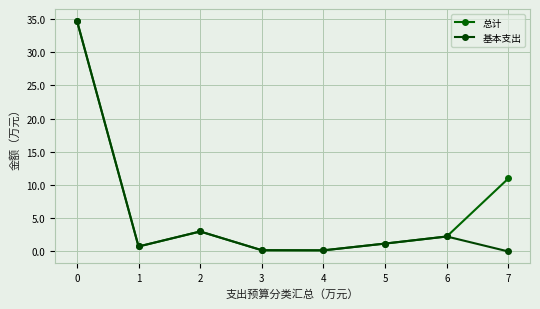

Reading left to right, extract all data points from this chart.

总计: 34.8	0.8	3.0	0.2	0.2	1.2	2.3	11.0
基本支出: 34.8	0.8	3.0	0.2	0.2	1.2	2.3	0.0